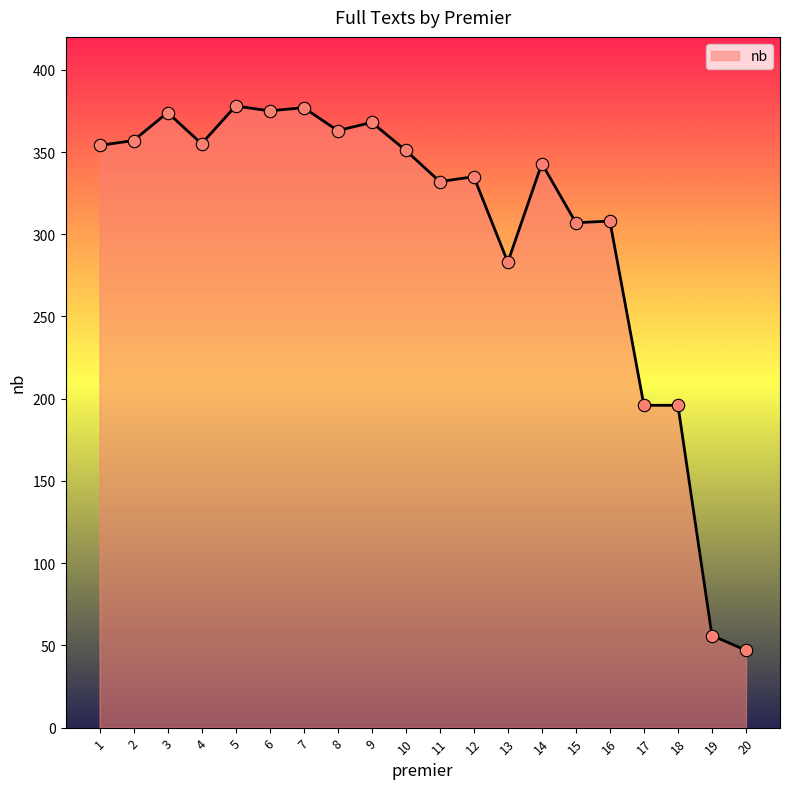

Approximately how many times larger is the value at 6 compared to 7?

1.0